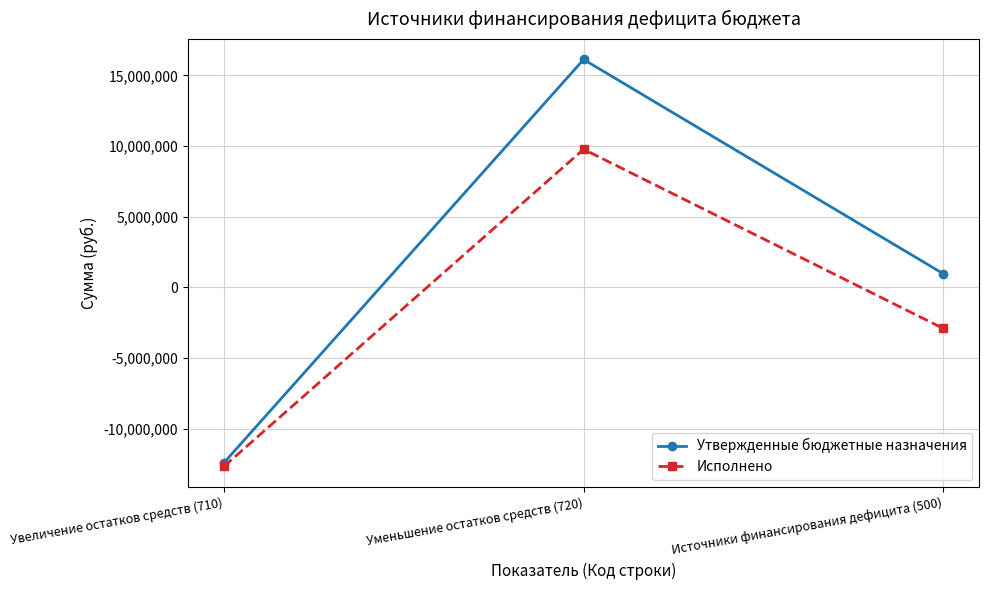

What is the total value across all series at Источники финансирования дефицита (500)?

-1951511.6